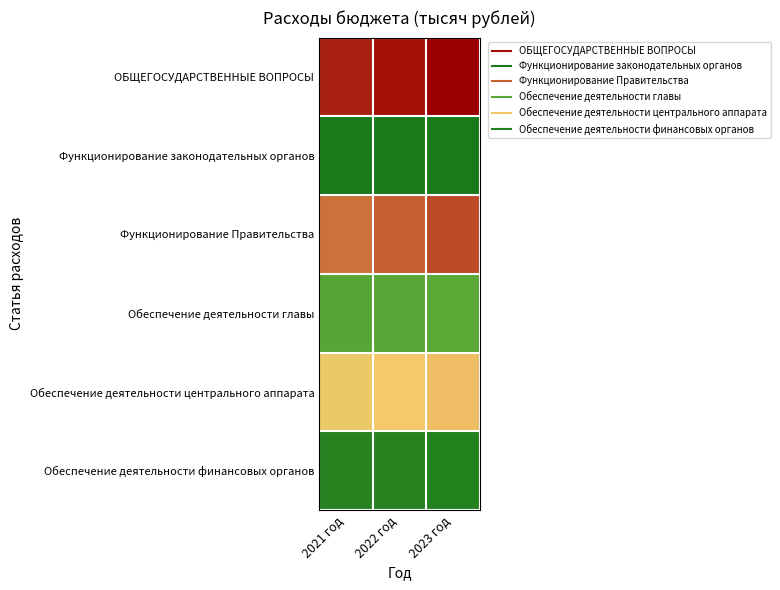

How many series are shown in this chart?

6